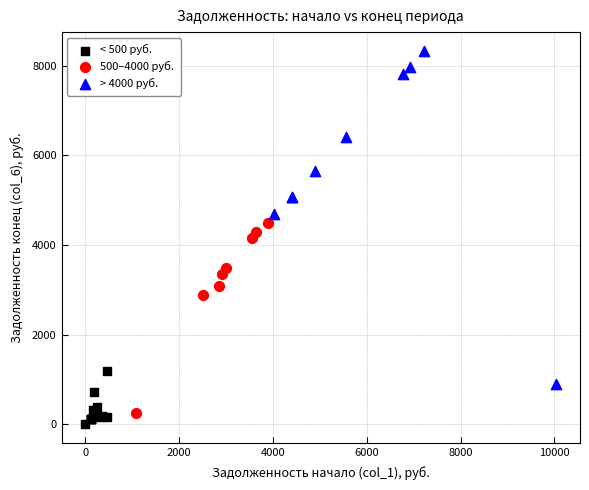

Which series has the largest Y range (max minus min)?

> 4000 руб.